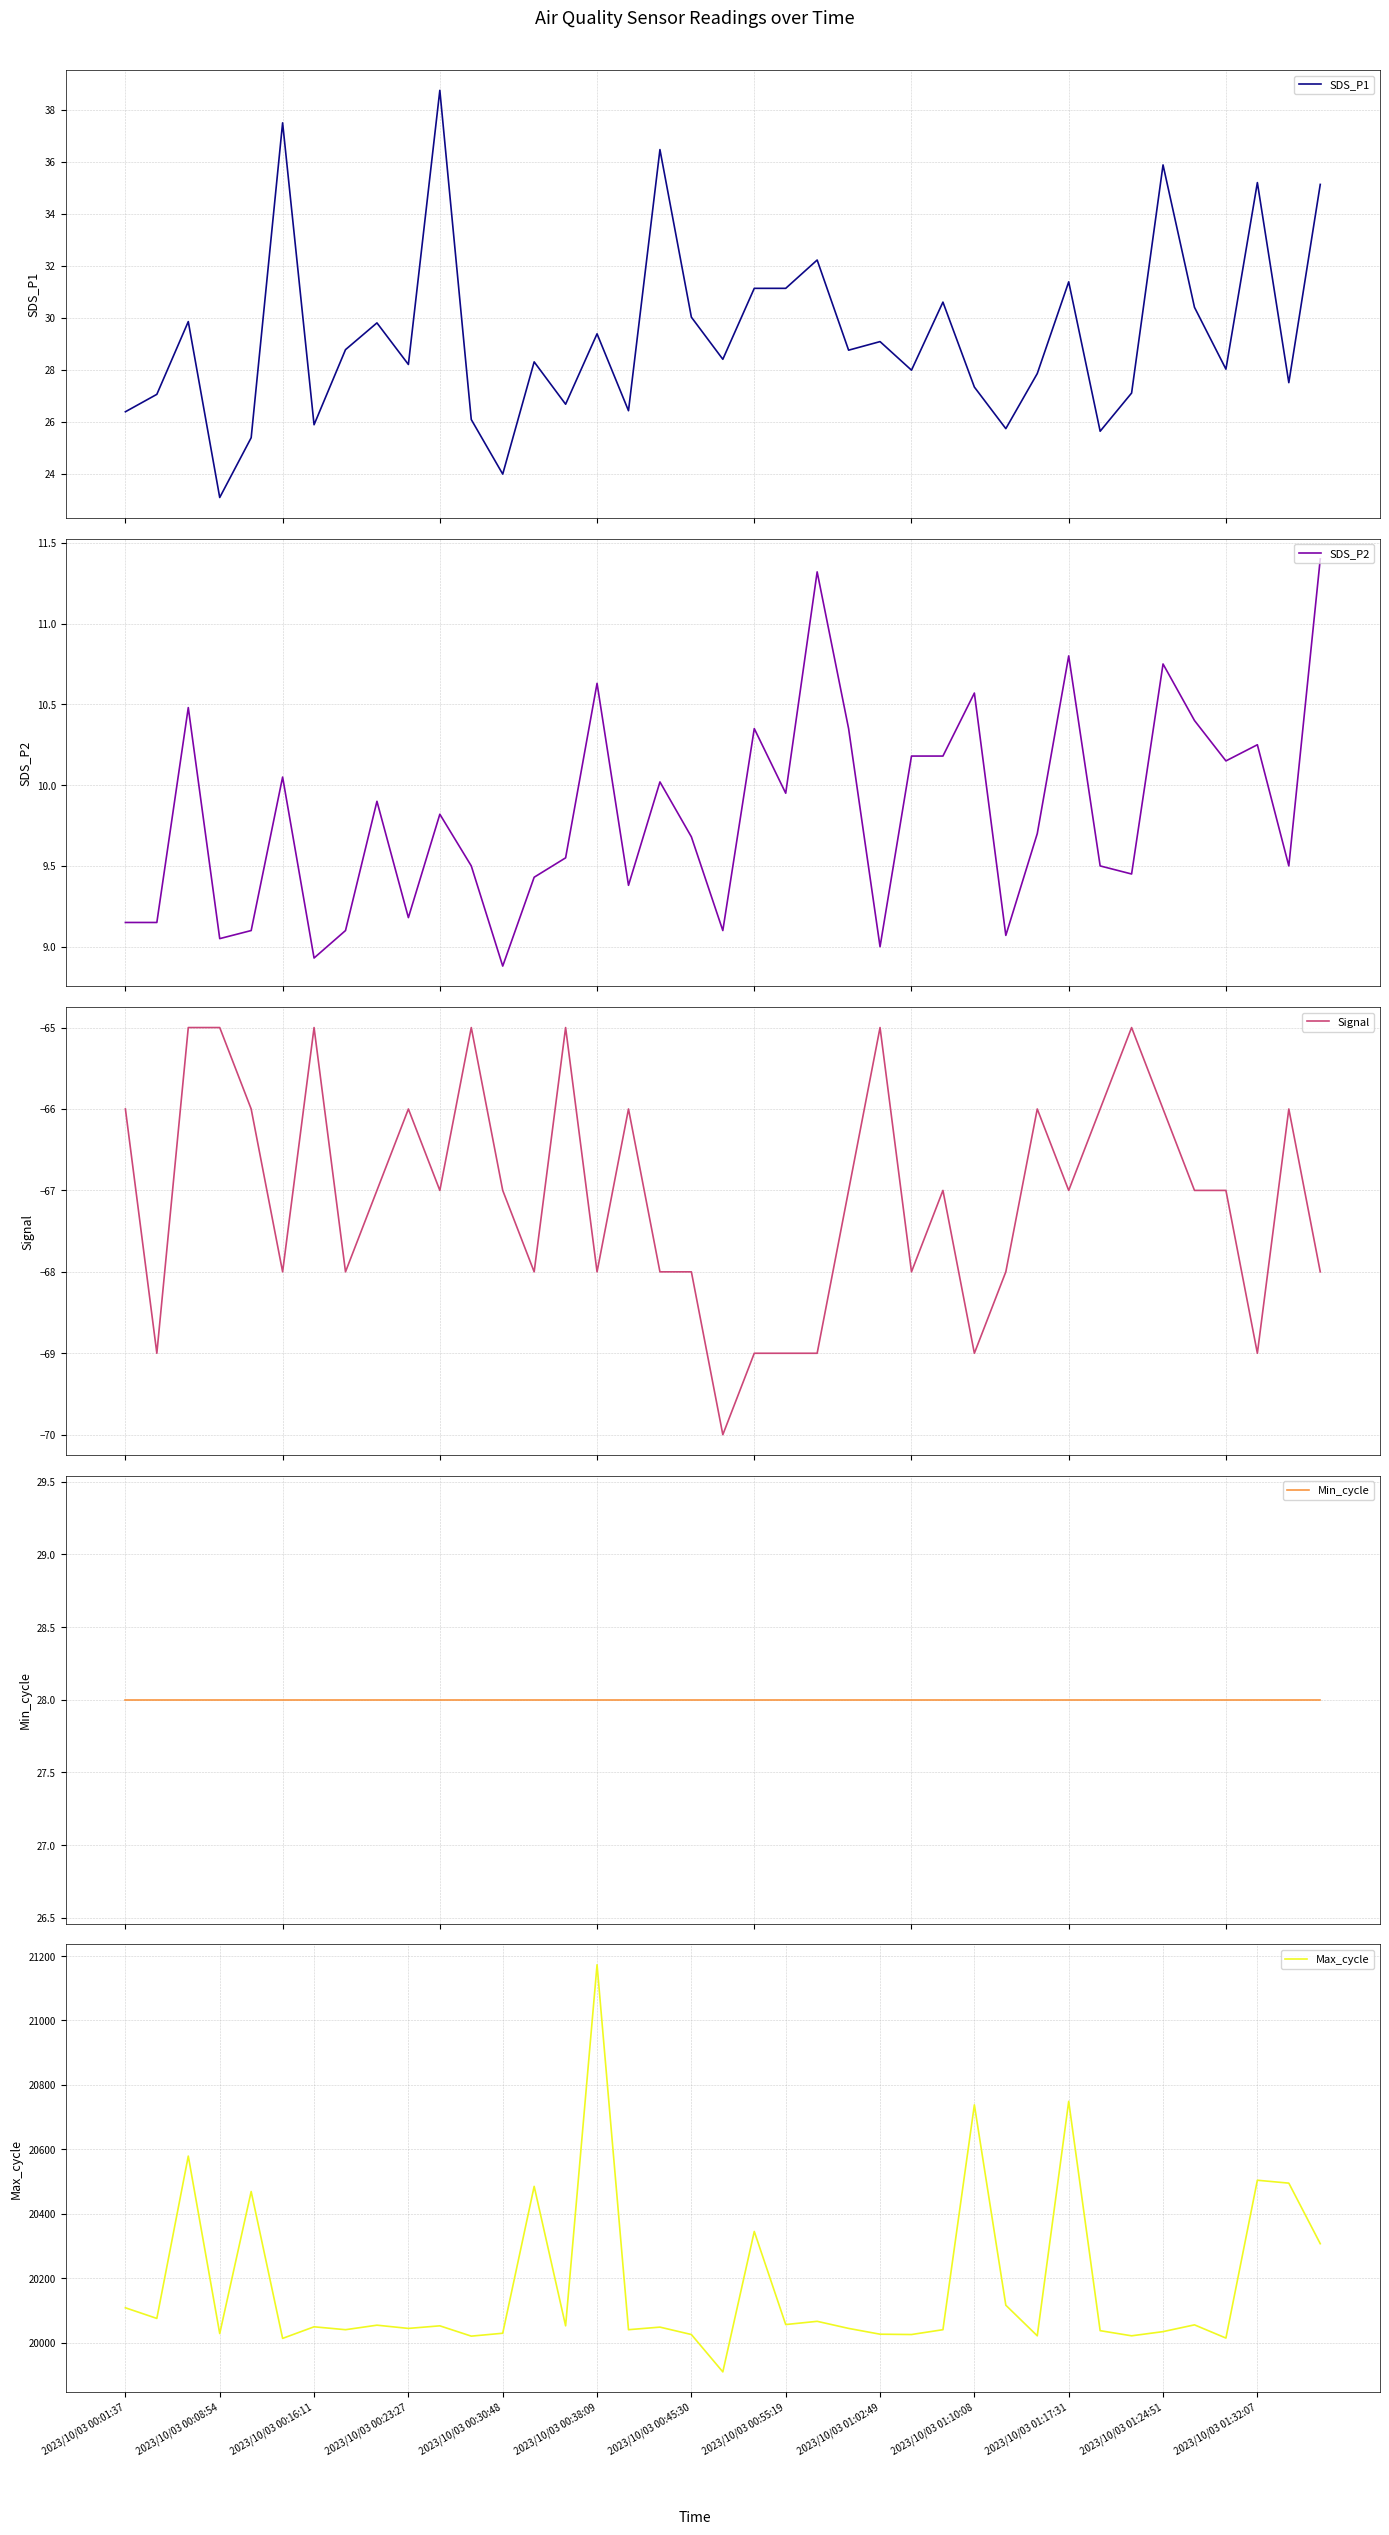

Which category has the highest value in the Max_cycle series?

2023/10/03 00:38:09